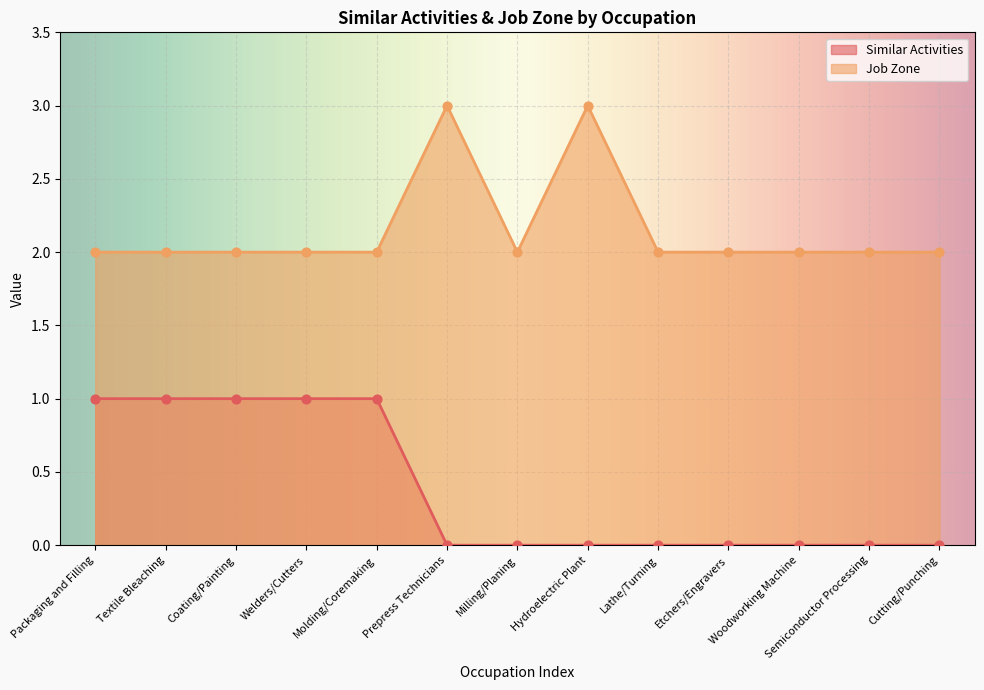

Which series has the largest total across all categories?

Job Zone